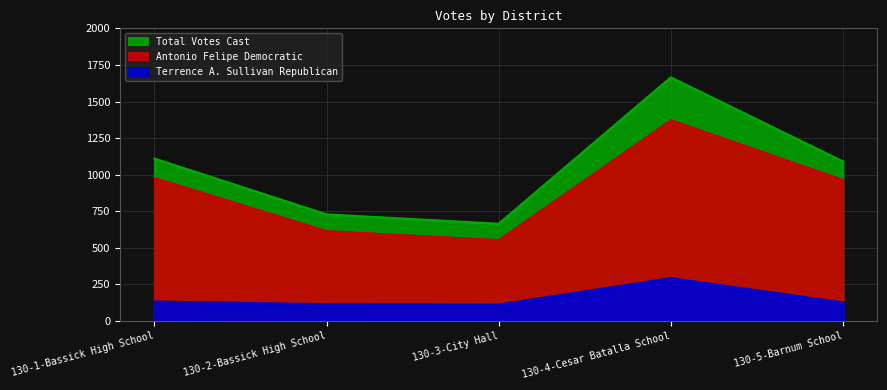

What position from the right is 130-4-Cesar Batalla School?

2